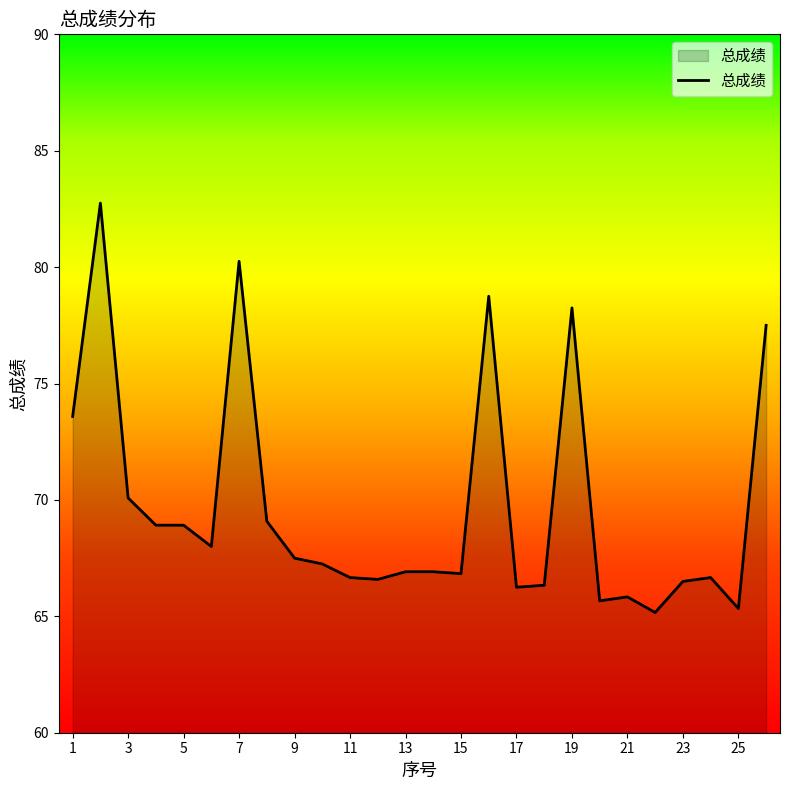

Between 7 and 19, which is larger?

7